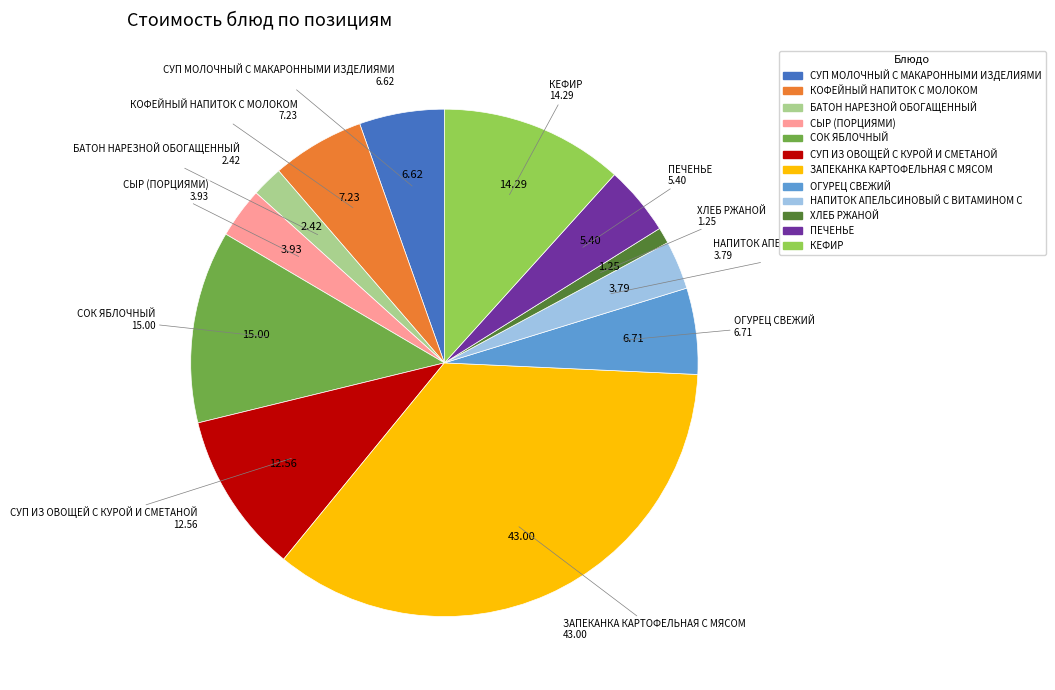

Which category has the biggest portion of the pie?

ЗАПЕКАНКА КАРТОФЕЛЬНАЯ С МЯСОМ